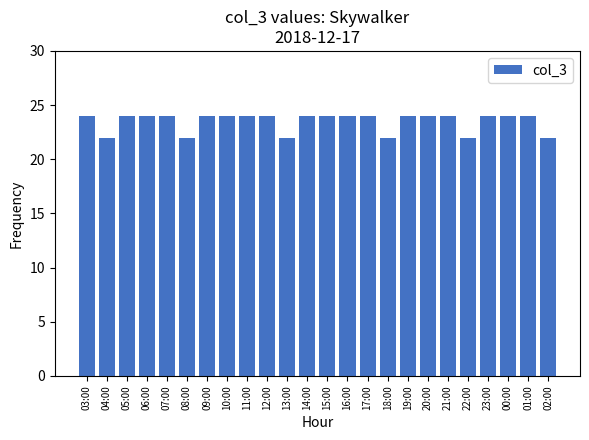

Reading left to right, transcribe all the data shown in this chart.

03:00=24	04:00=22	05:00=24	06:00=24	07:00=24	08:00=22	09:00=24	10:00=24	11:00=24	12:00=24	13:00=22	14:00=24	15:00=24	16:00=24	17:00=24	18:00=22	19:00=24	20:00=24	21:00=24	22:00=22	23:00=24	00:00=24	01:00=24	02:00=22